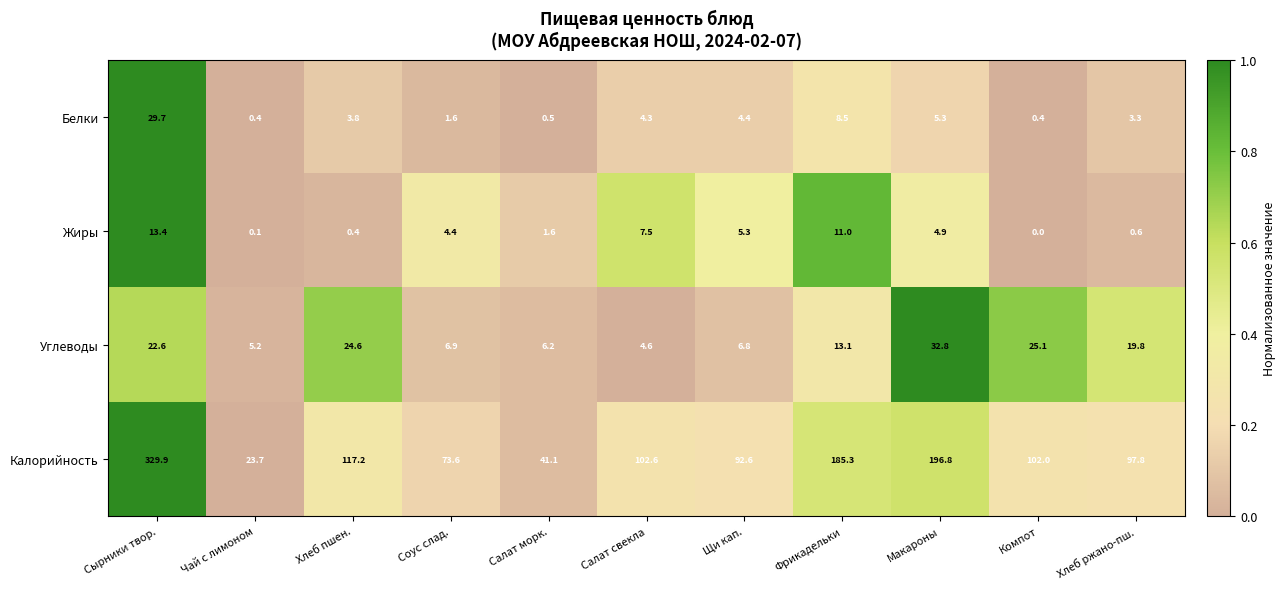

Count the number of data series in this chart.

4